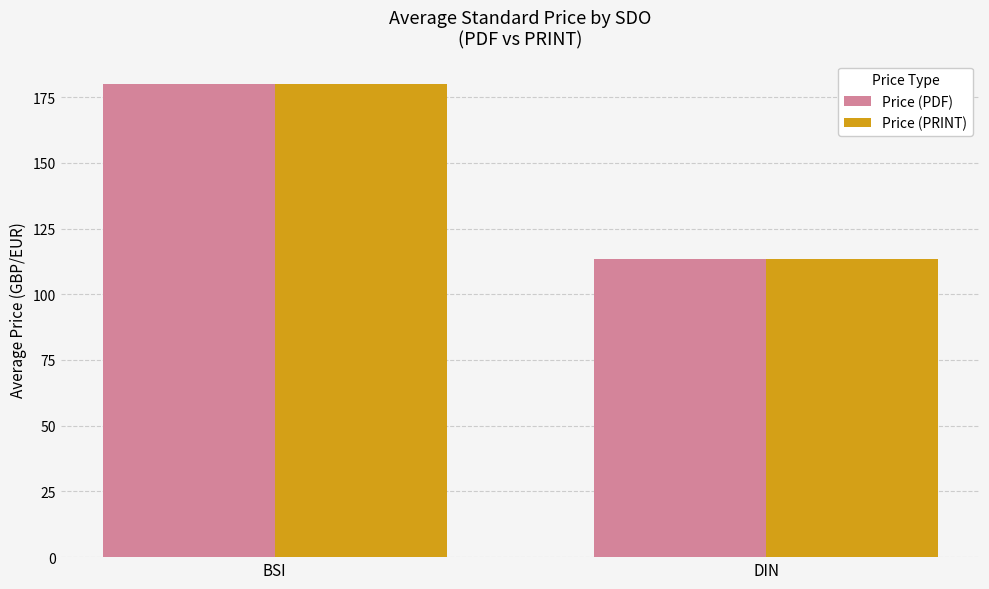

What position from the left is BSI?

1